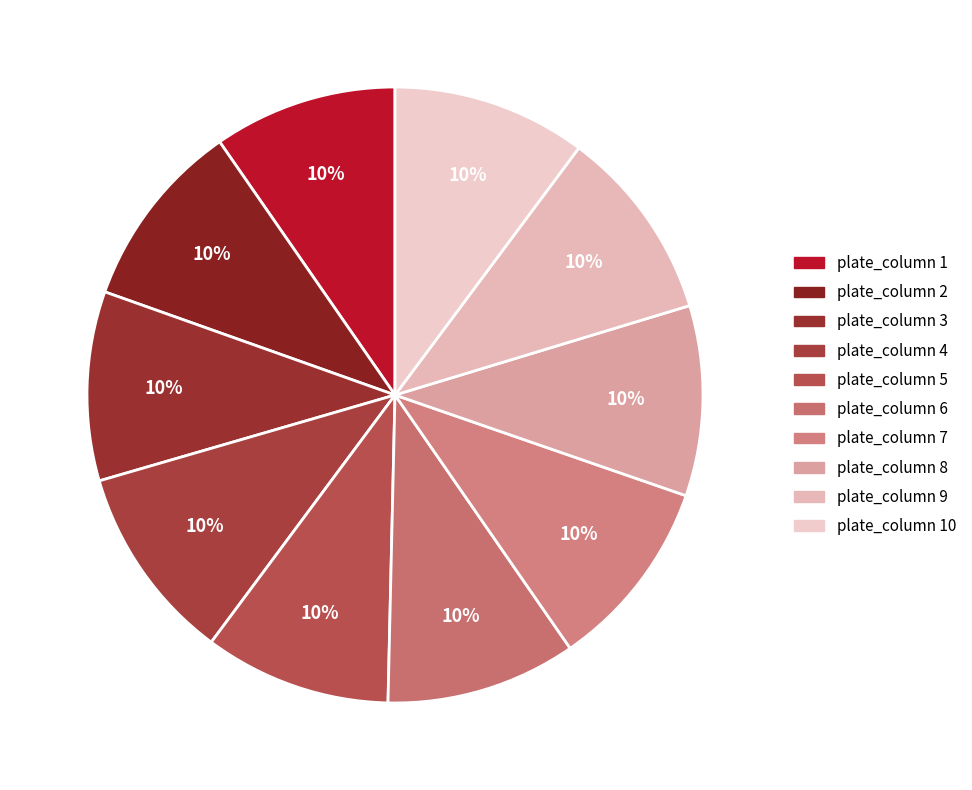

Count the number of slices in the pie.

10